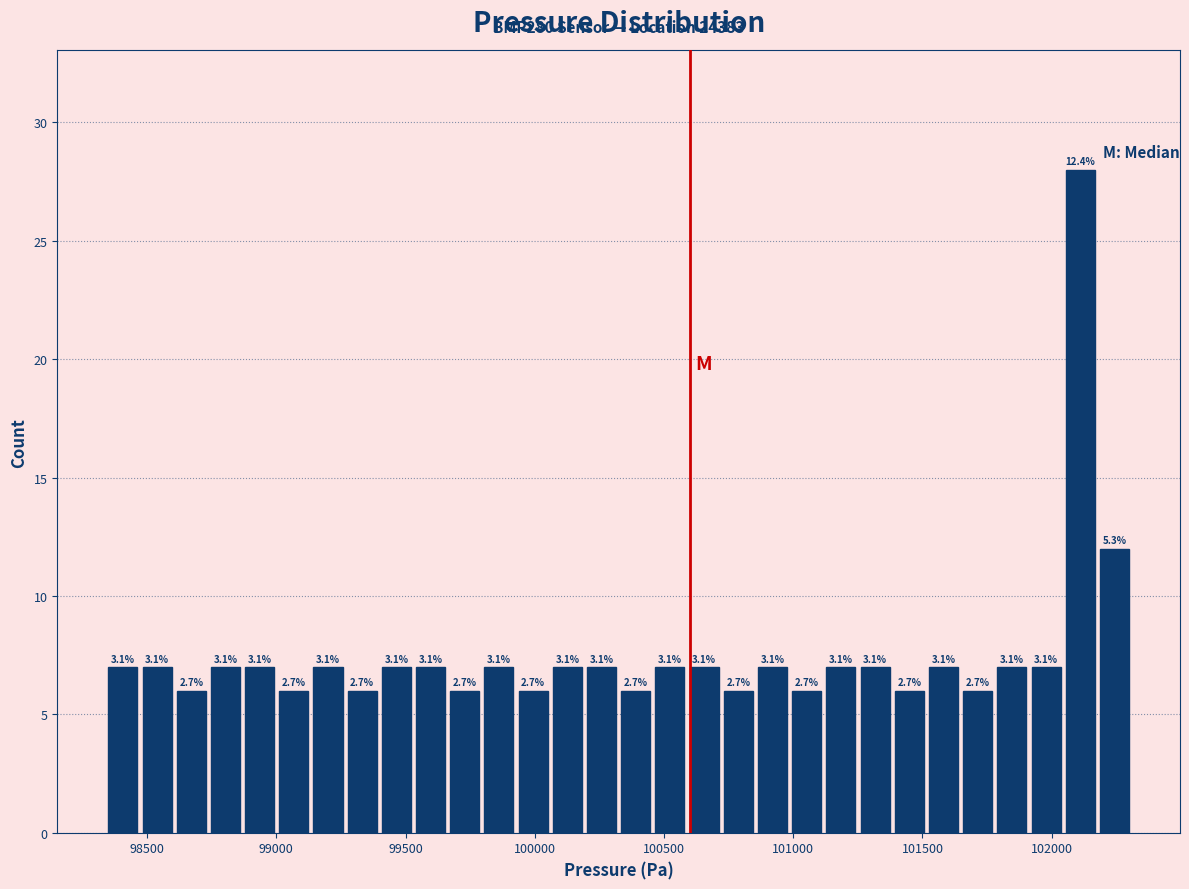

Read against the x-axis, roughly where is the centre of the tallest bar?

102100